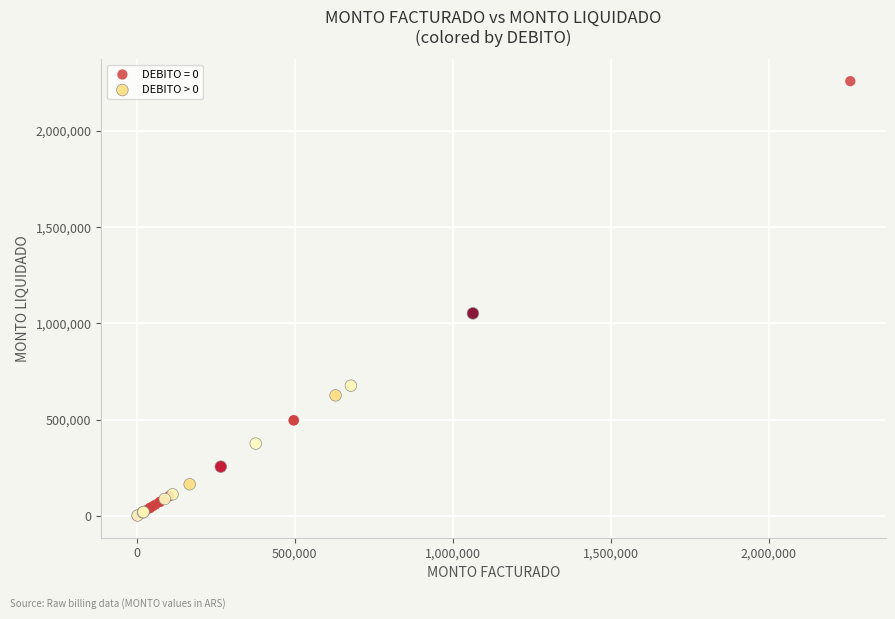

Which series has the widest spread of Y values?

DEBITO = 0